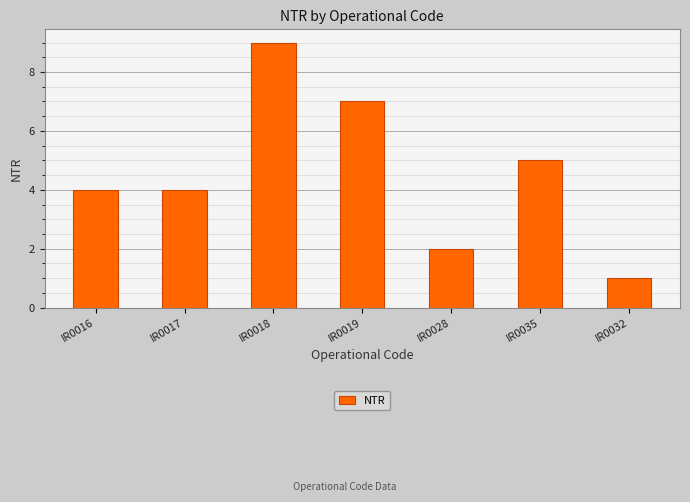

What is the difference between the maximum and minimum values?

8